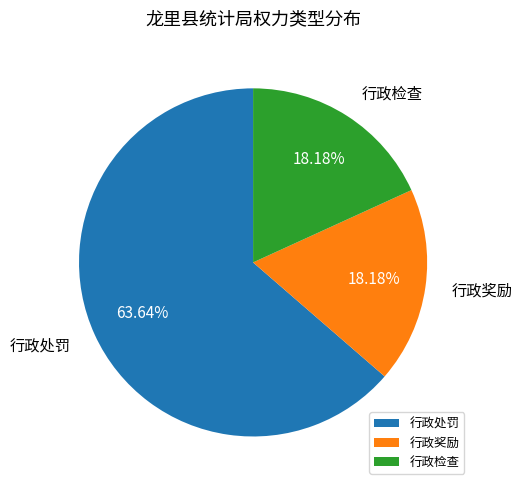

How many slices are in this pie chart?

3